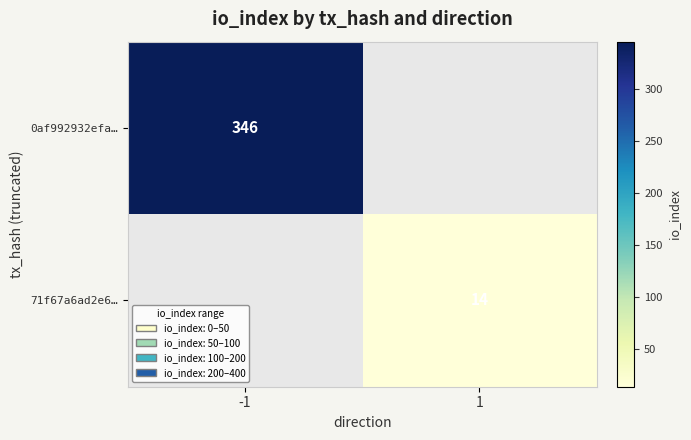

The 0af992932efa… series shows 346 at -1. True or false?

True